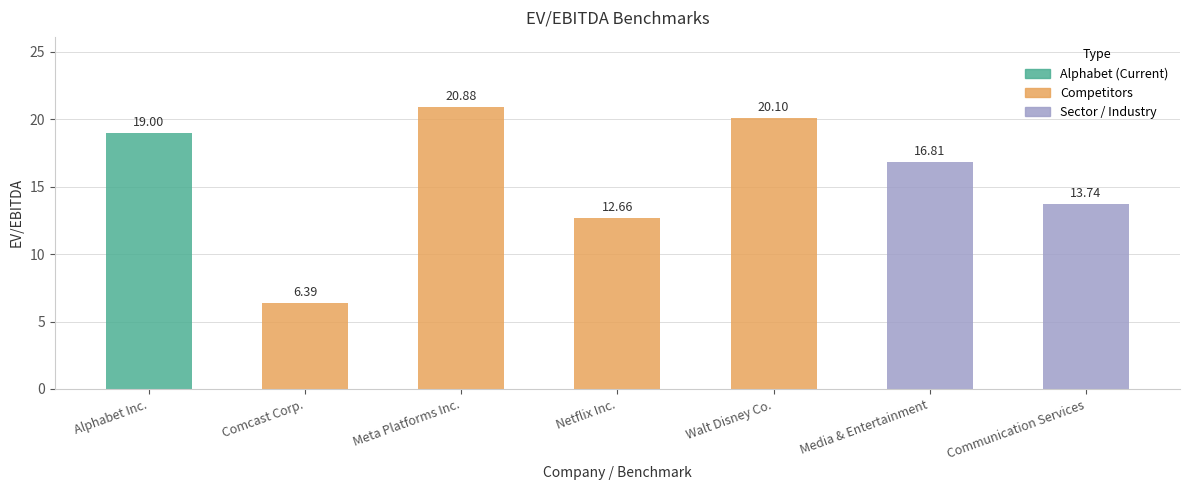

The value at Comcast Corp. is 6.4. True or false?

True